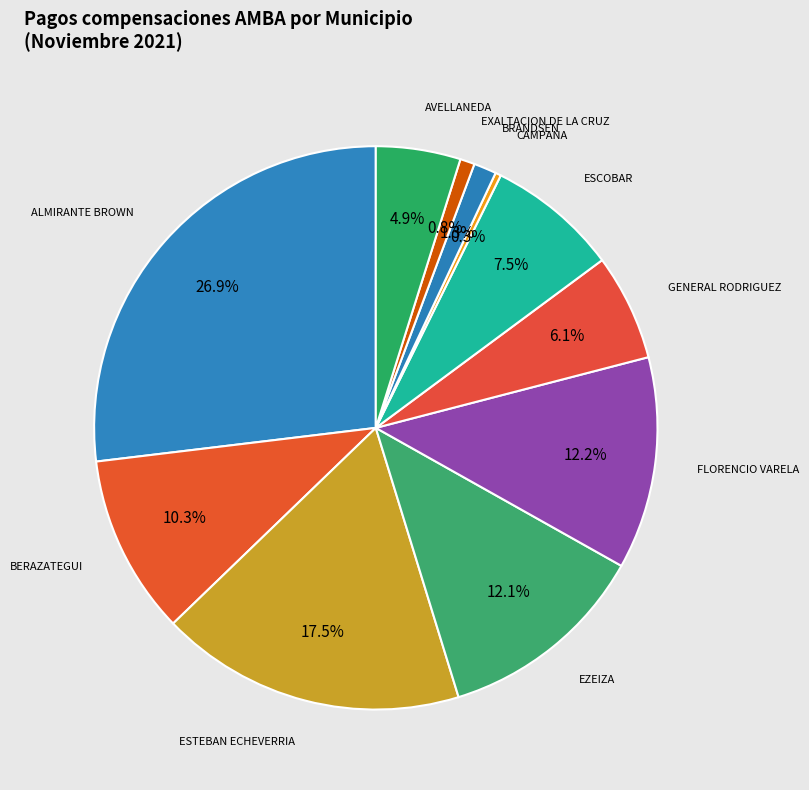

What is the largest slice in the pie chart?

ALMIRANTE BROWN